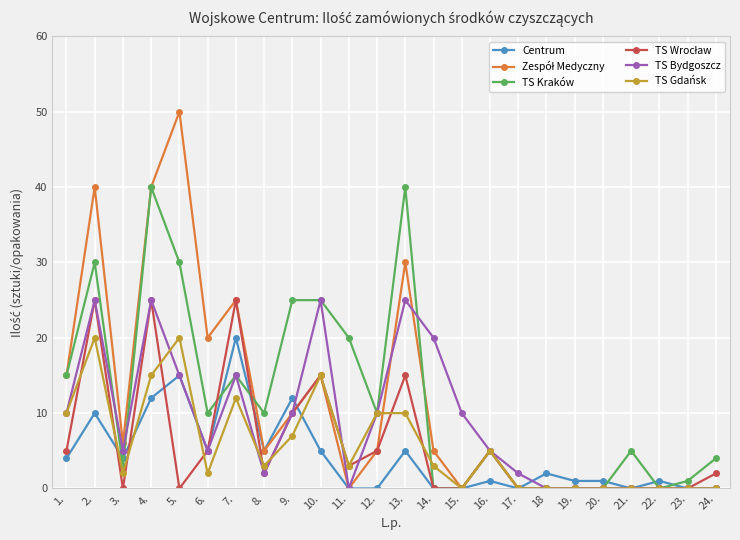

Is the value of TS Kraków at 22. greater than the value of TS Gdańsk at 14.?

No